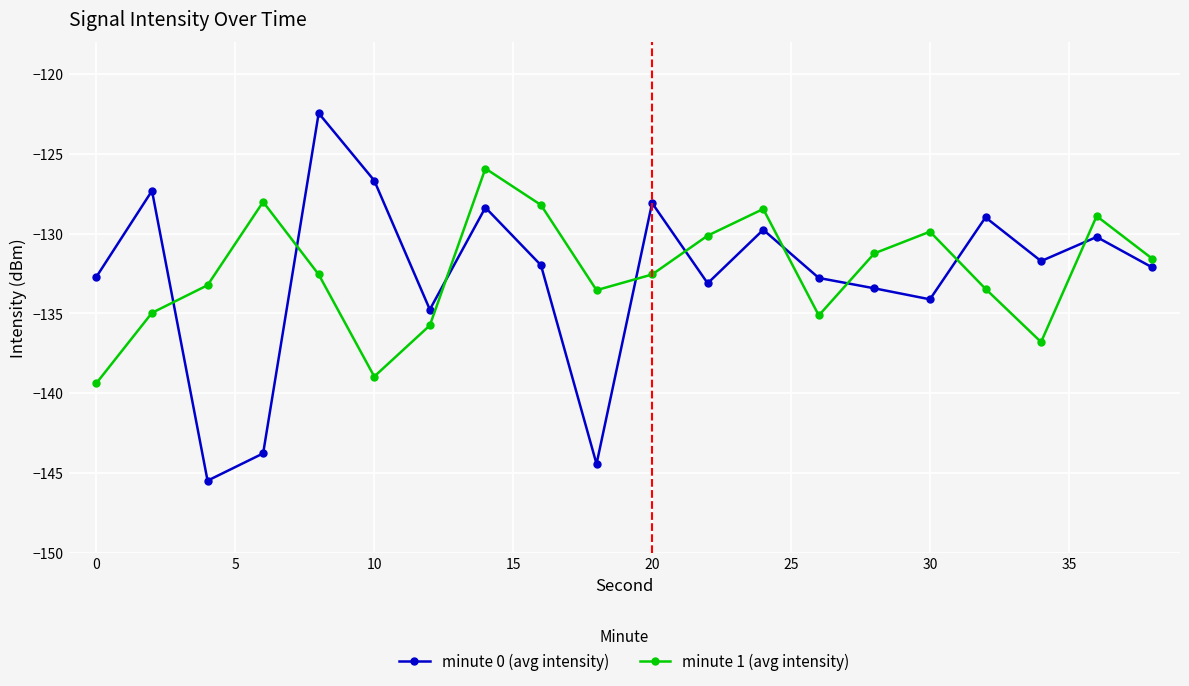

How many interior local valleys does the minute 1 (avg intensity) series have?

4